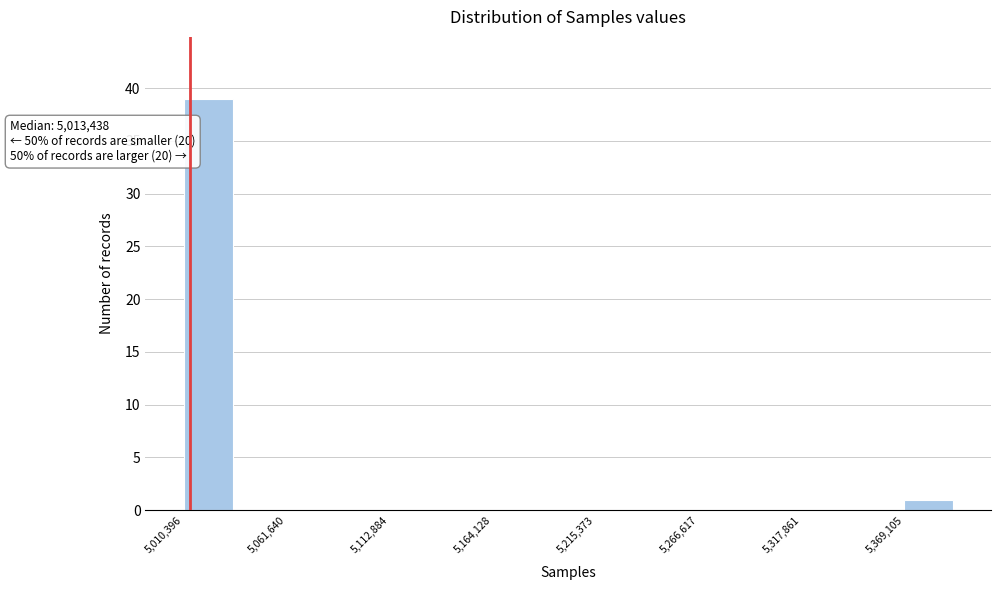

Around what value on the x-axis is the tallest bar? Give the approximate position of its centre, as read against the axis.

5020000